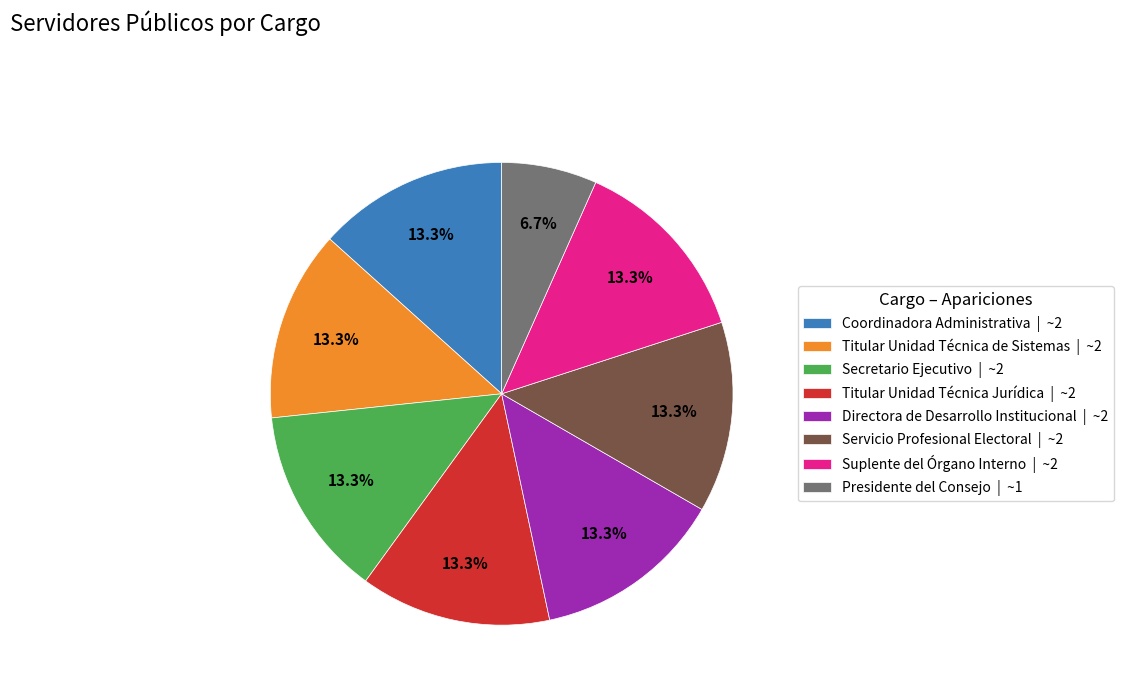

Between Directora de Desarrollo Institucional | ~2 and Presidente del Consejo | ~1, which is larger?

Directora de Desarrollo Institucional | ~2